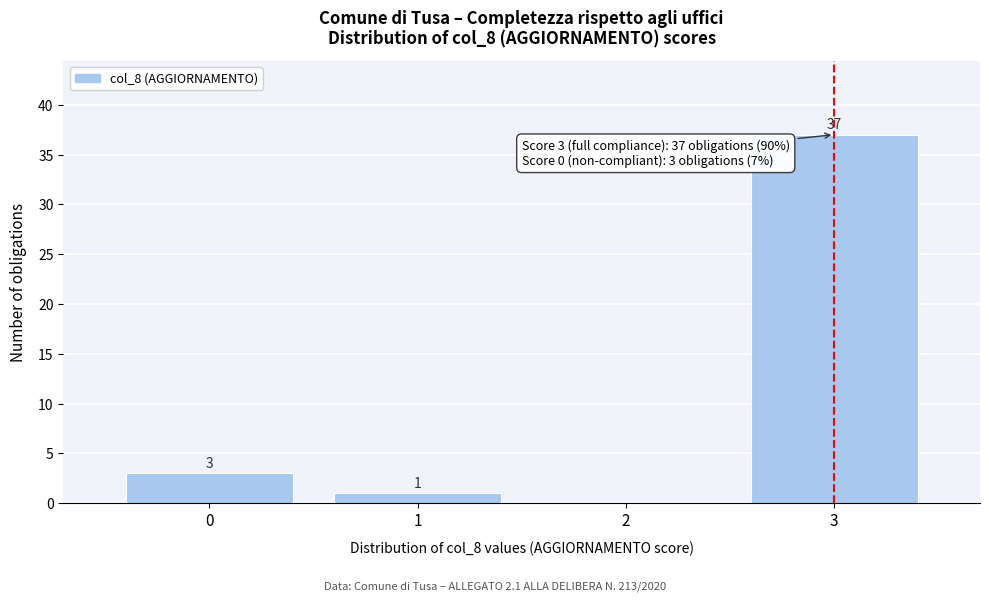

Over which range of the x-axis is the bar tallest?

2.5 to 3.5